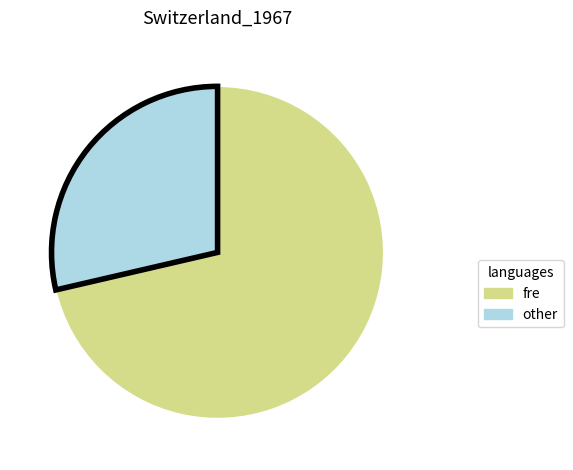

What is the smallest slice in the pie chart?

other